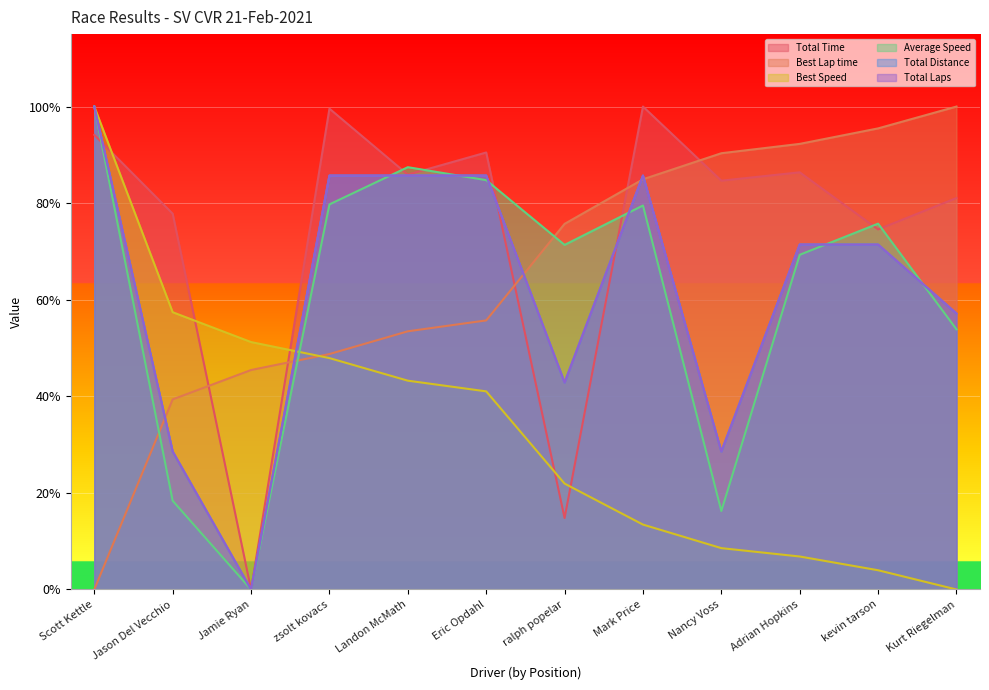

What is the highest value of the Total Distance series?

1.0